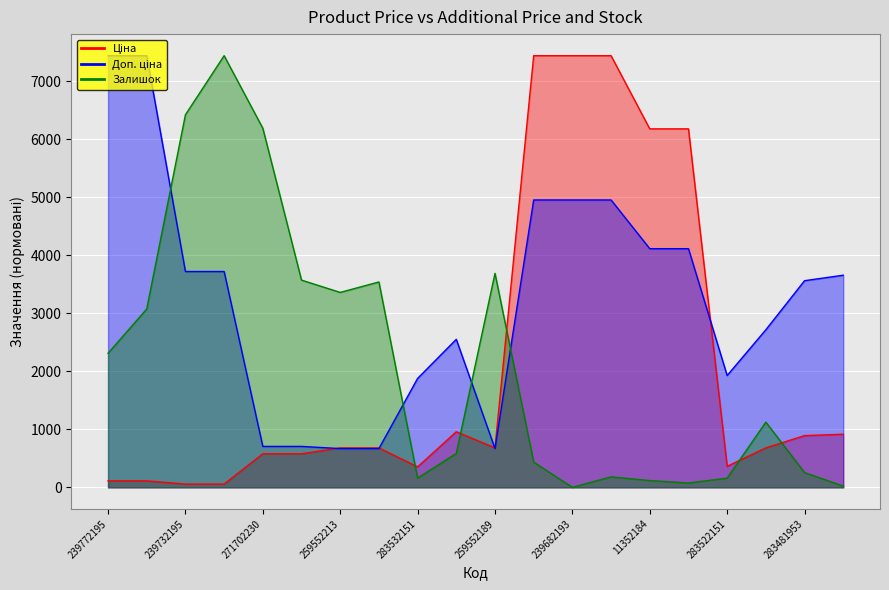

At 259552212, list the series in order from largest to smallest.

Залишок, Ціна, Доп. ціна